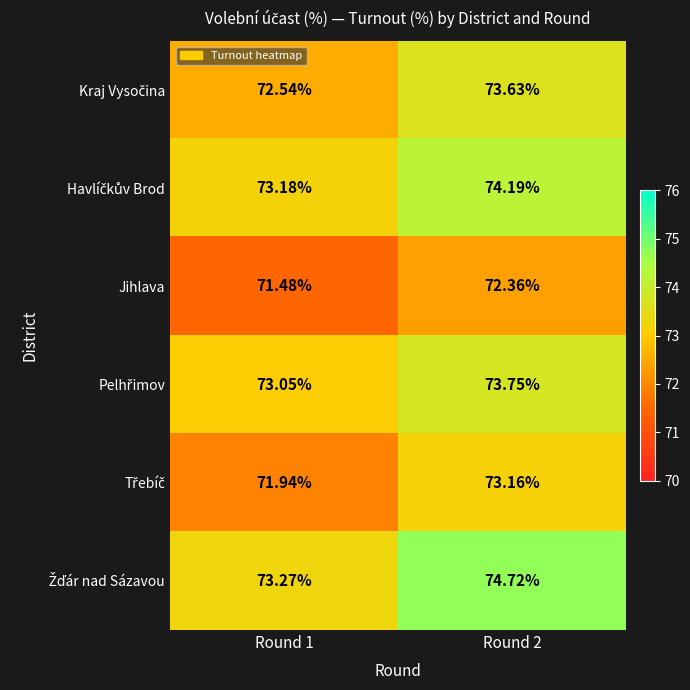

What is the greatest value displayed?

74.7